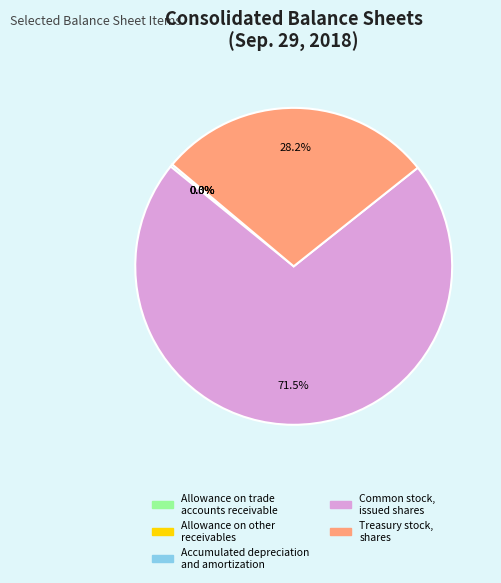

Does Common stock, issued shares account for over 50% of the chart?

Yes